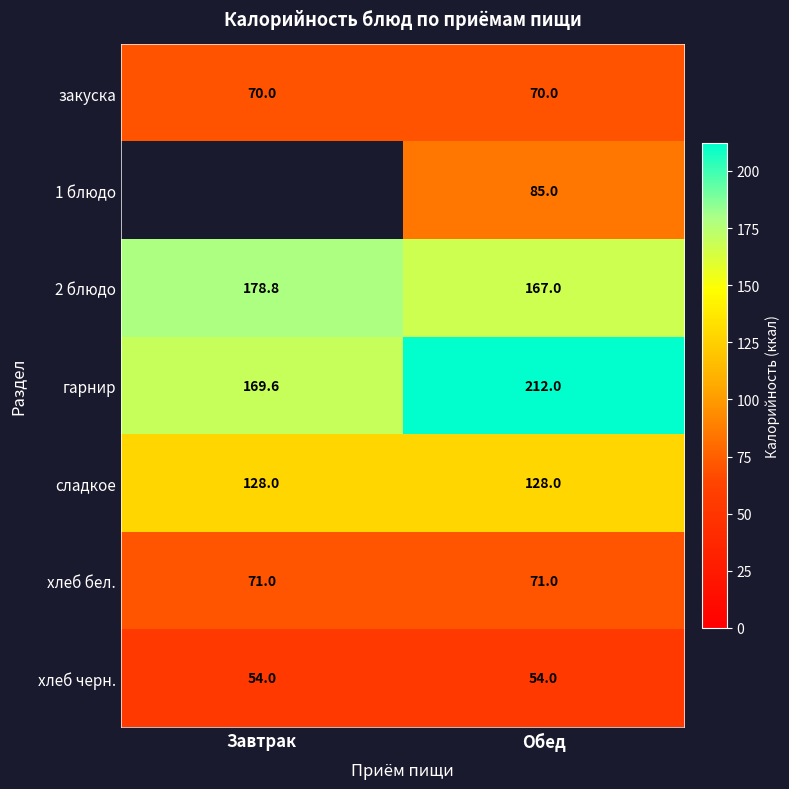

What is the sum of all сладкое values?

256.0